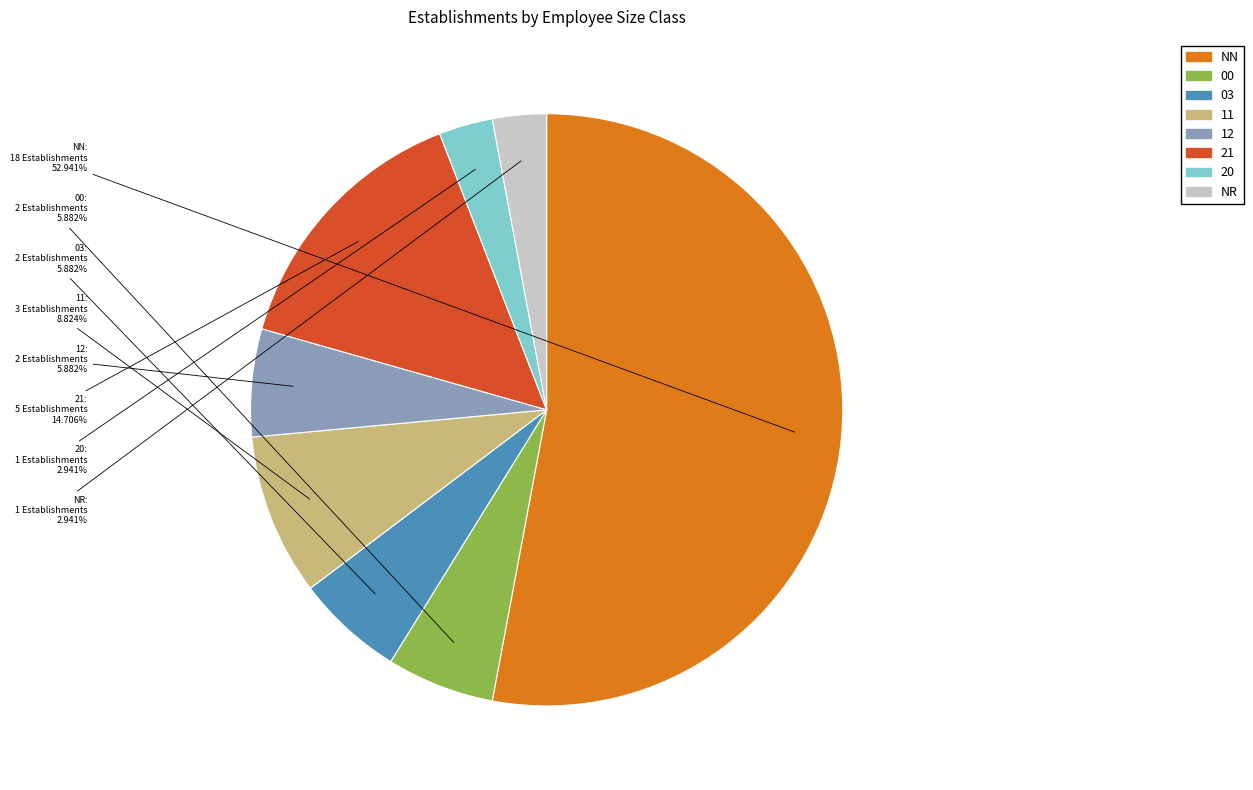

Does any single category account for the majority?

Yes